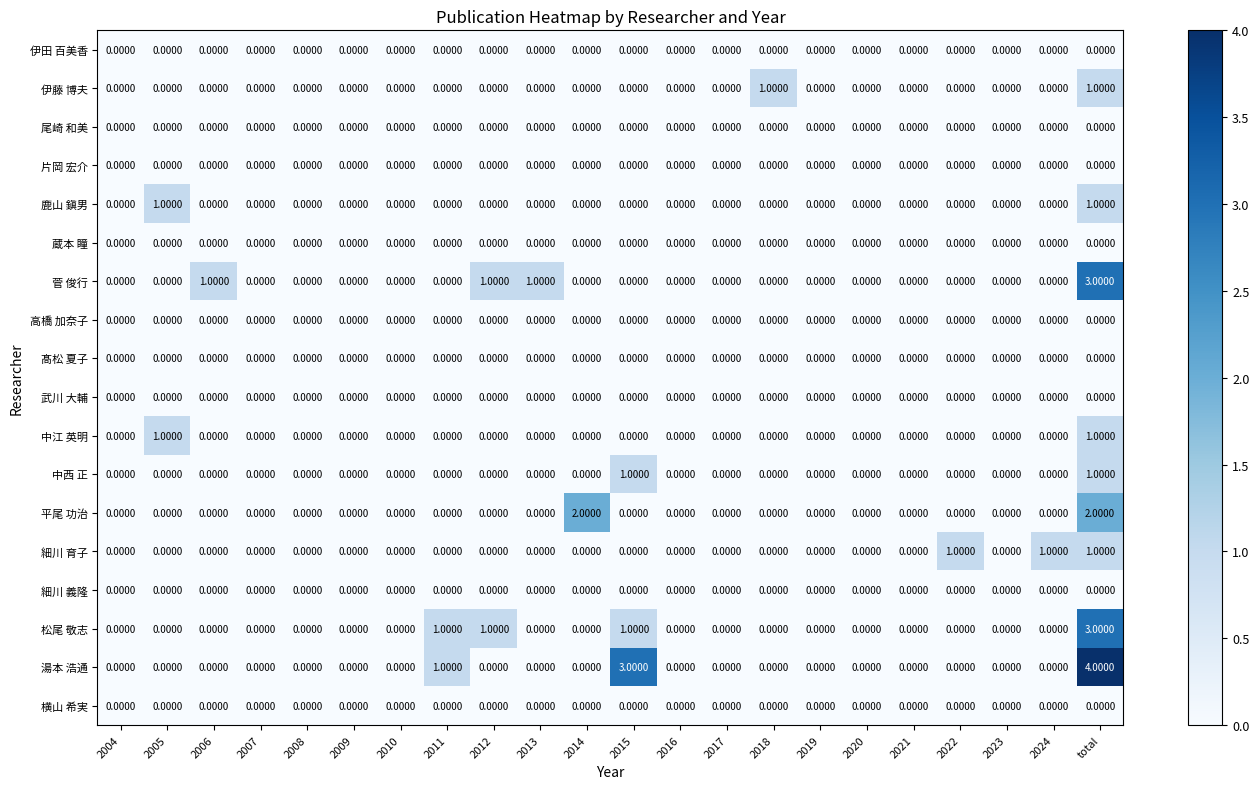

Which label corresponds to the largest value in the chart?

total